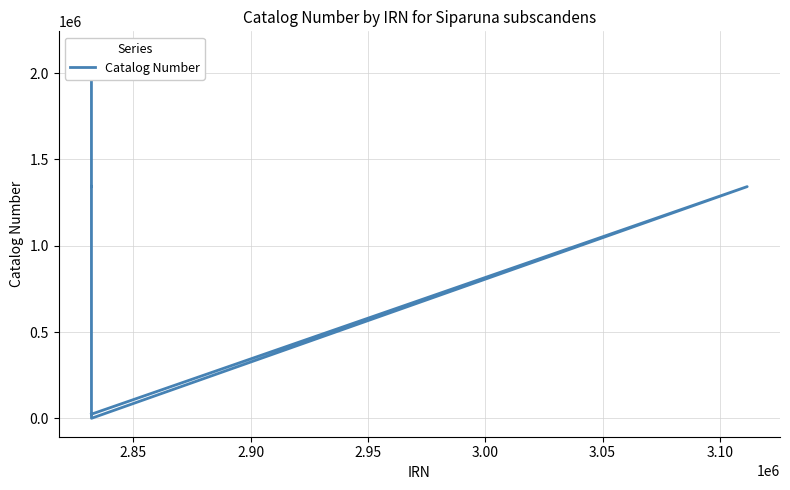

How many data points does each series have?

7